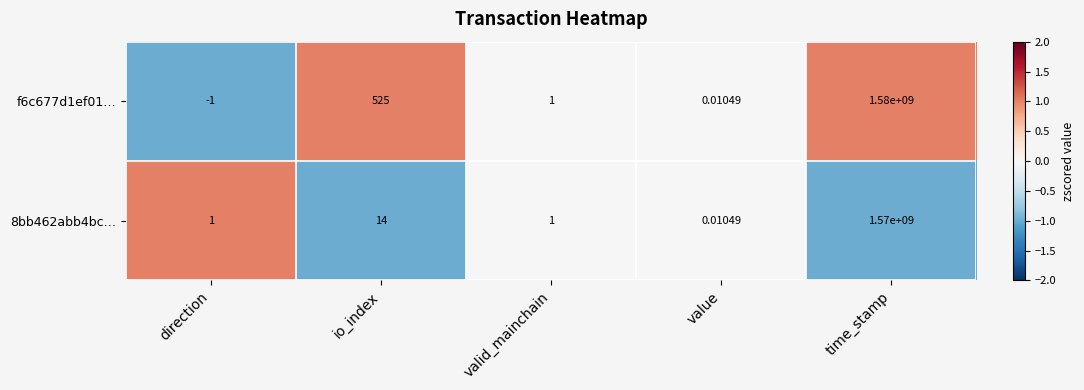

Which label corresponds to the largest value in the chart?

time_stamp